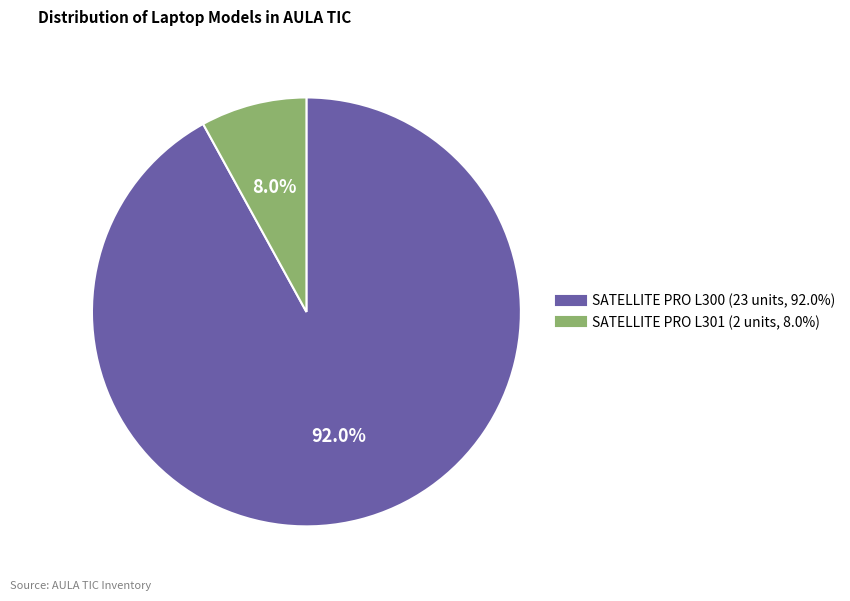

To the nearest percent, what is the difference between the largest and smallest slice percentages?

84%